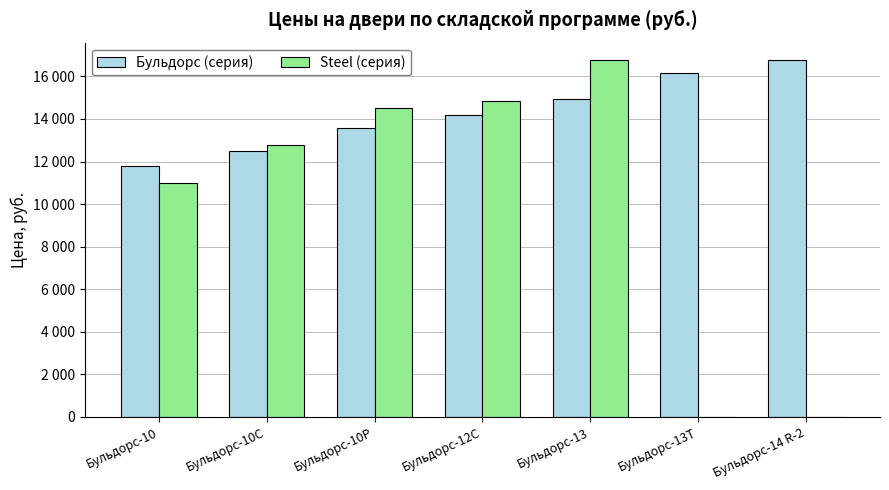

What are all the series names shown in the legend?

Бульдорс (серия), Steel (серия)